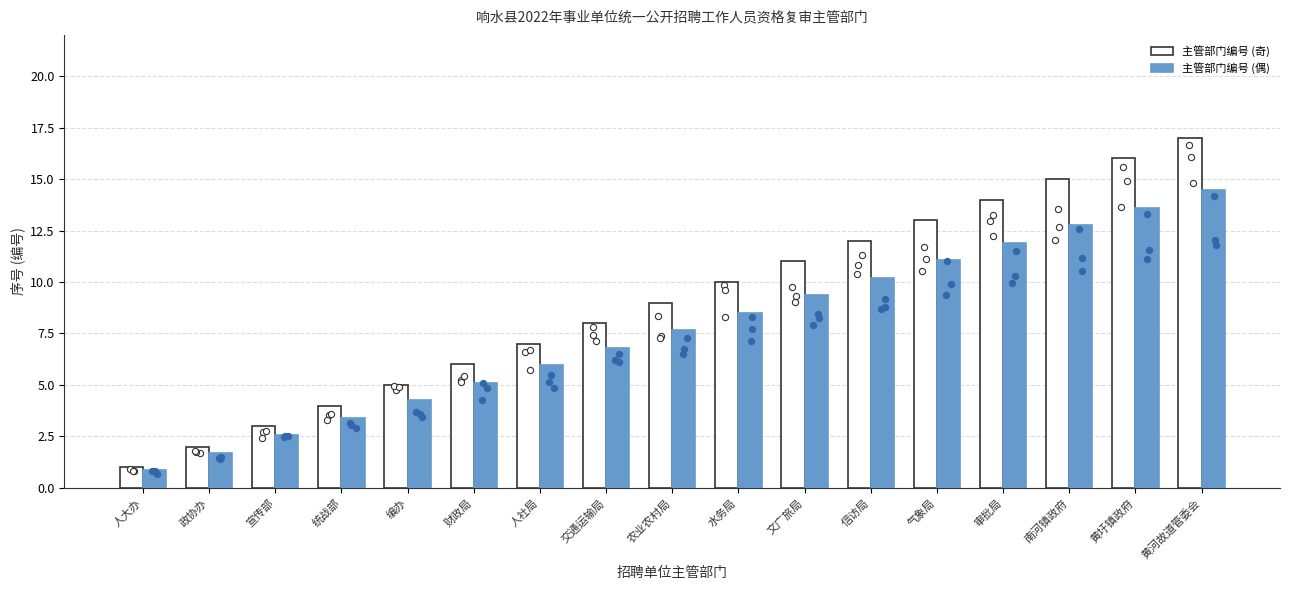

At which category is the sum across all series the highest?

黄河故道管委会